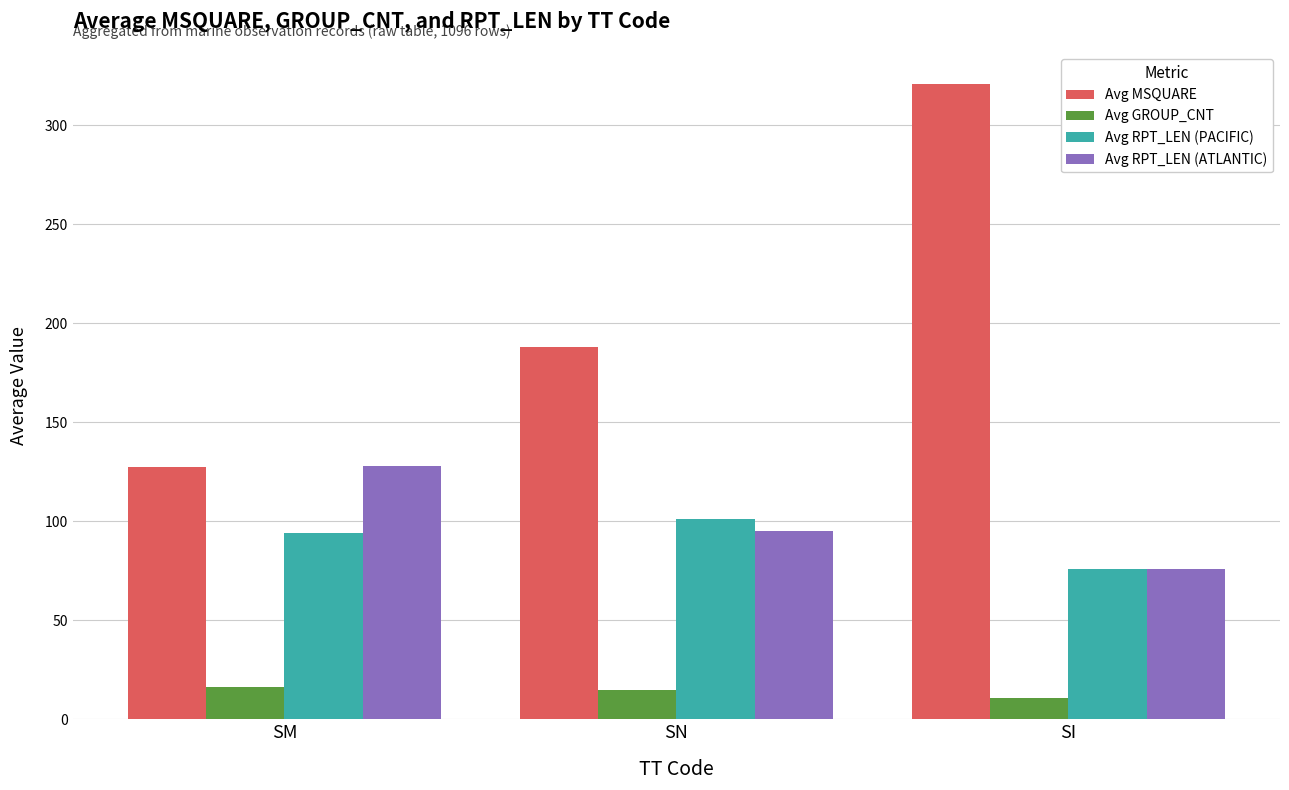

What is the difference between the maximum and second lowest values in the Avg GROUP_CNT series?

1.5